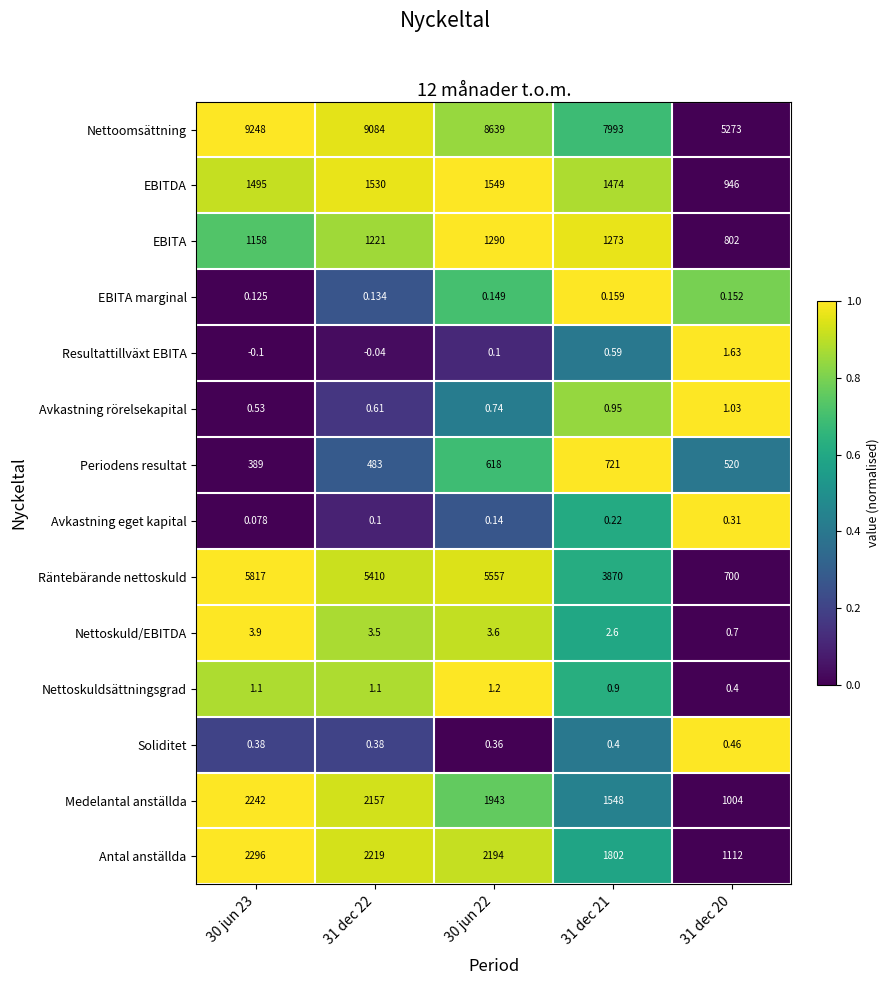

At how many categories does at least one series exceed 0?

5